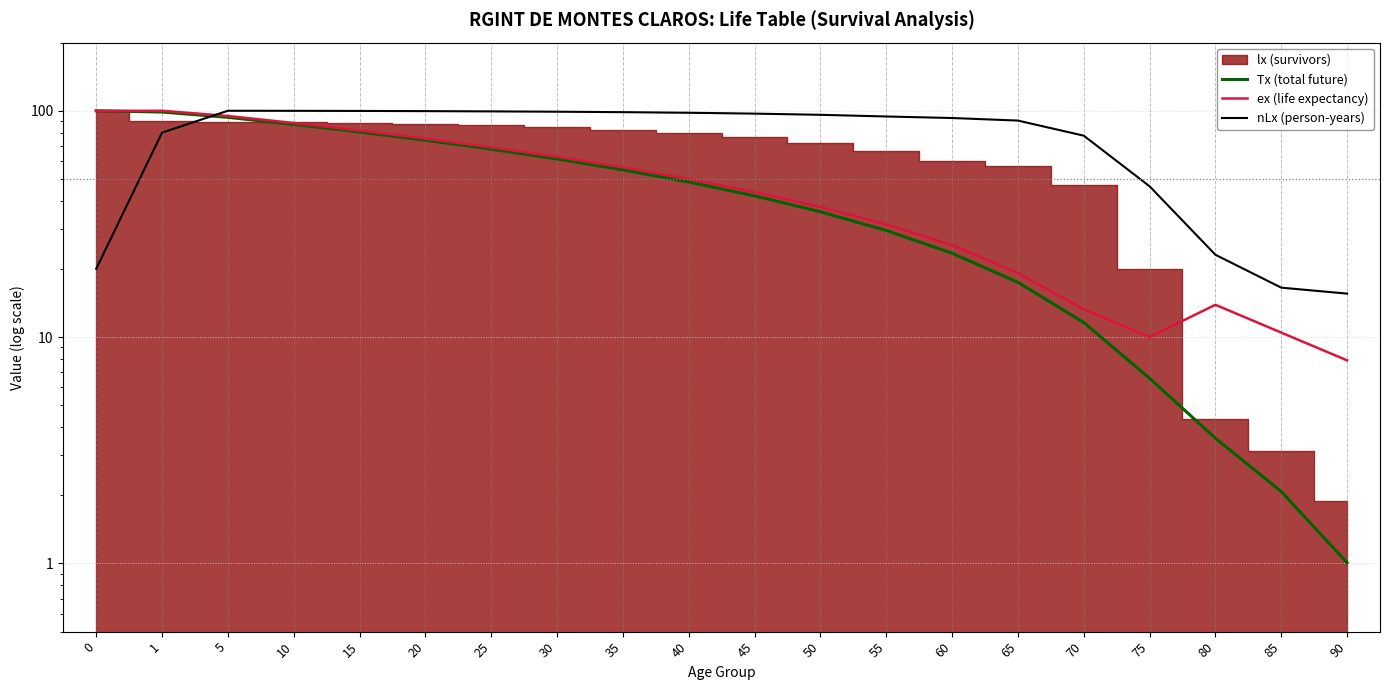

How many lines are shown in the chart?

3